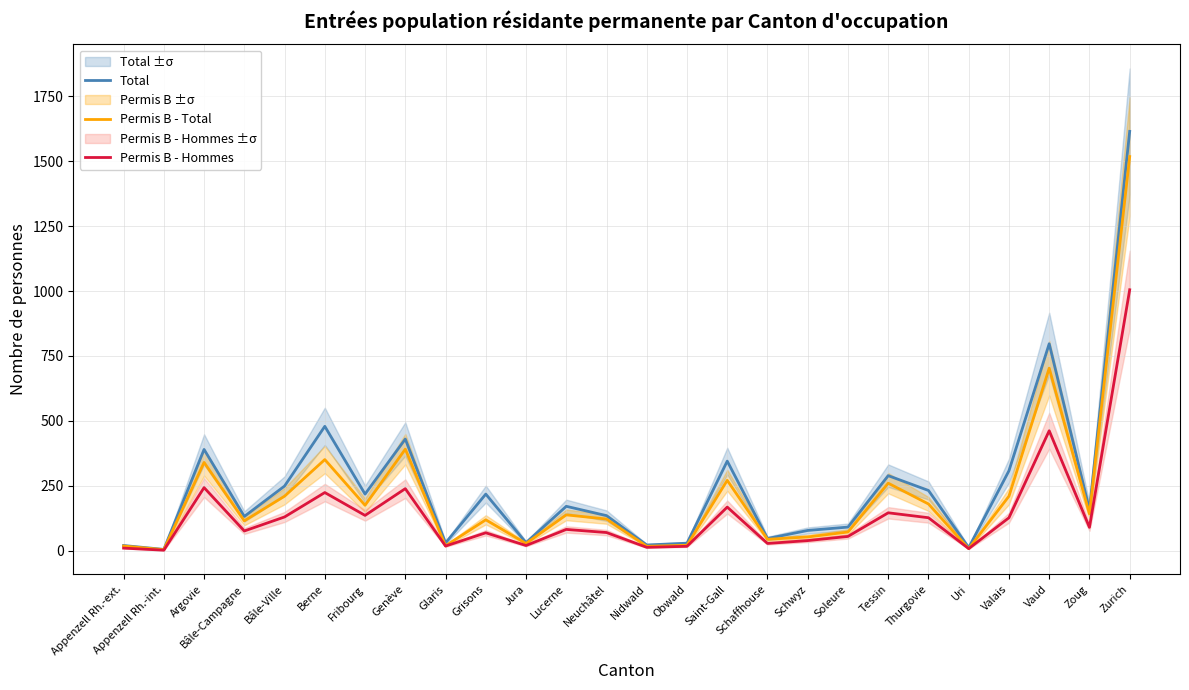

Does the chart have visible grid lines?

Yes